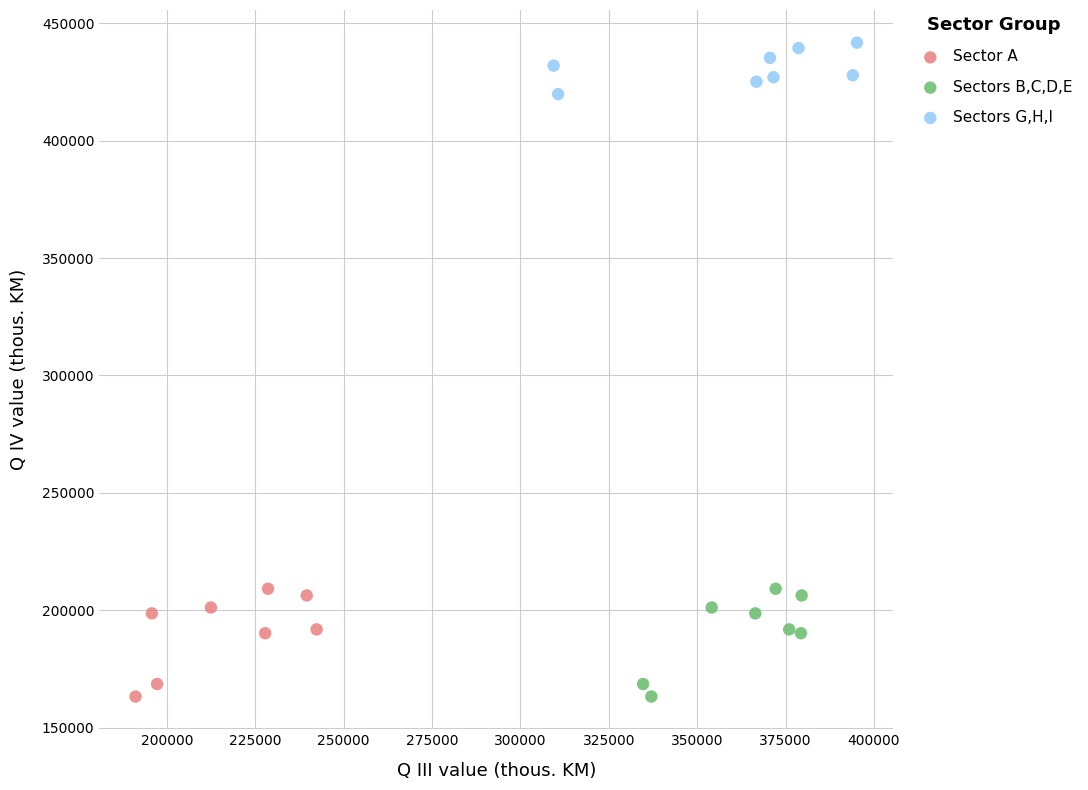

Which series contains the highest Y value?

Sectors G,H,I